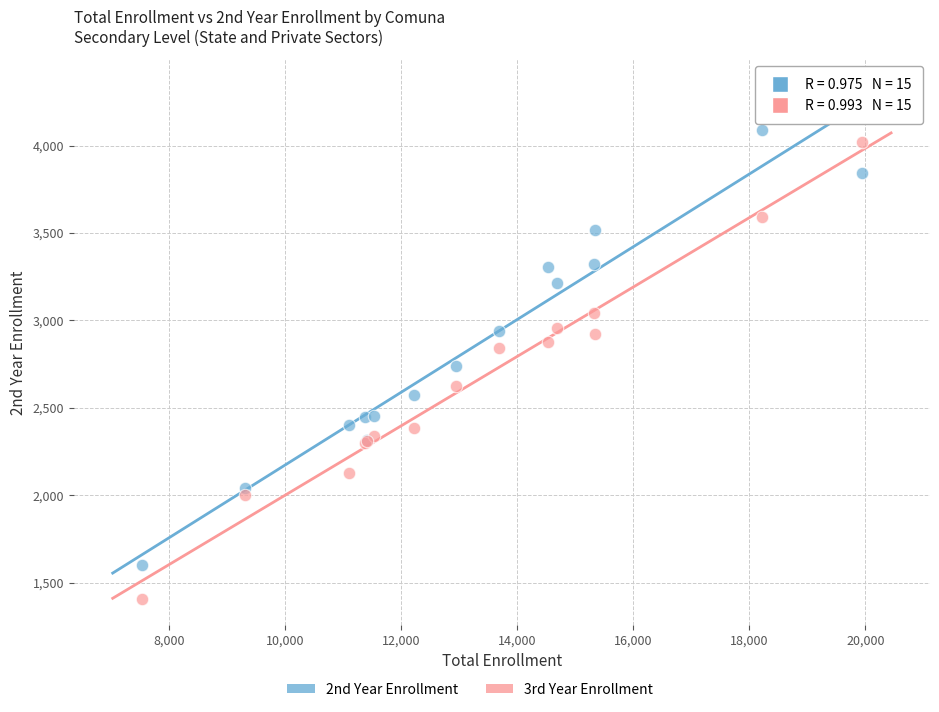

Which series contains the lowest Y value?

3rd Year Enrollment